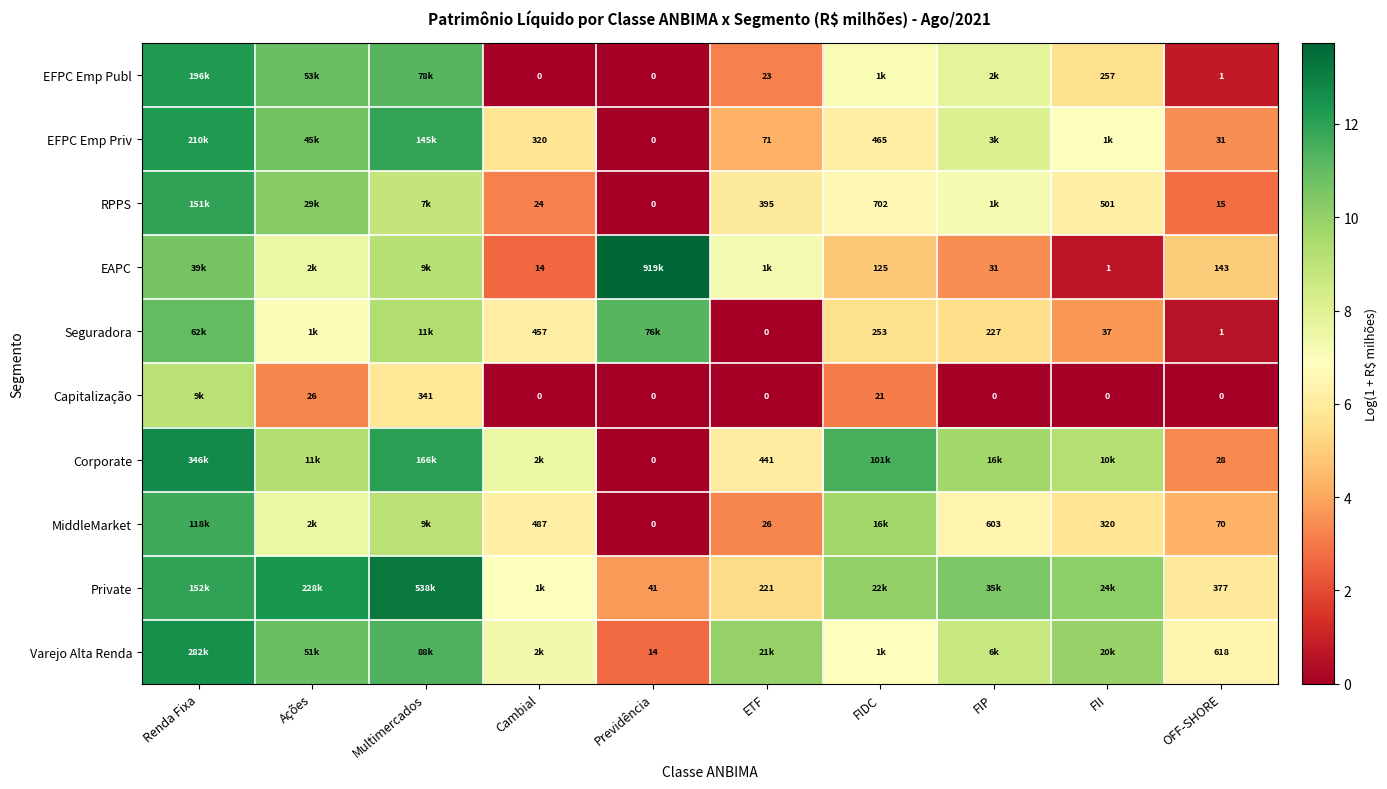

At which category is the sum across all series the highest?

Renda Fixa